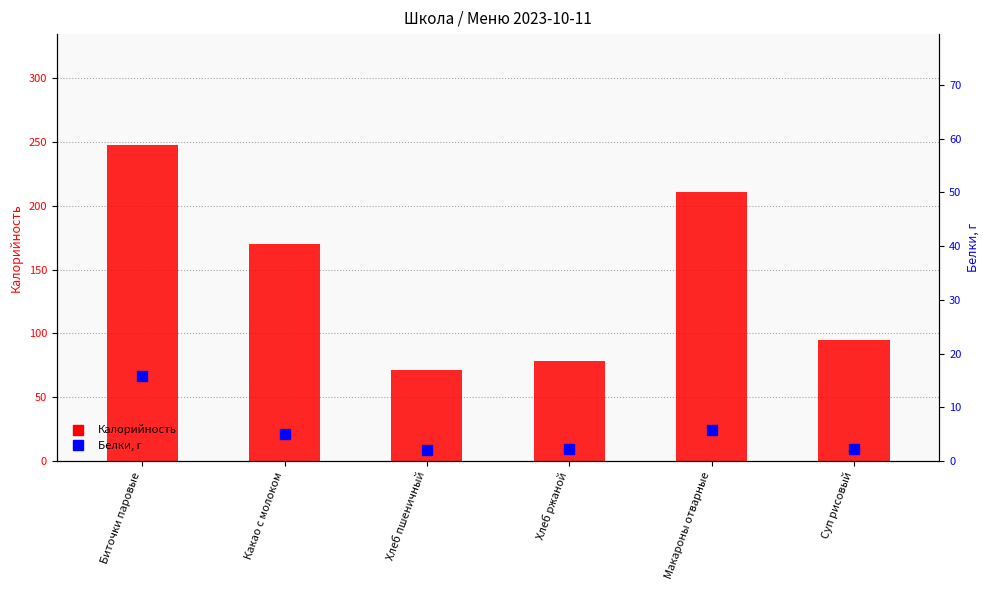

At how many categories does at least one series exceed 193?

2